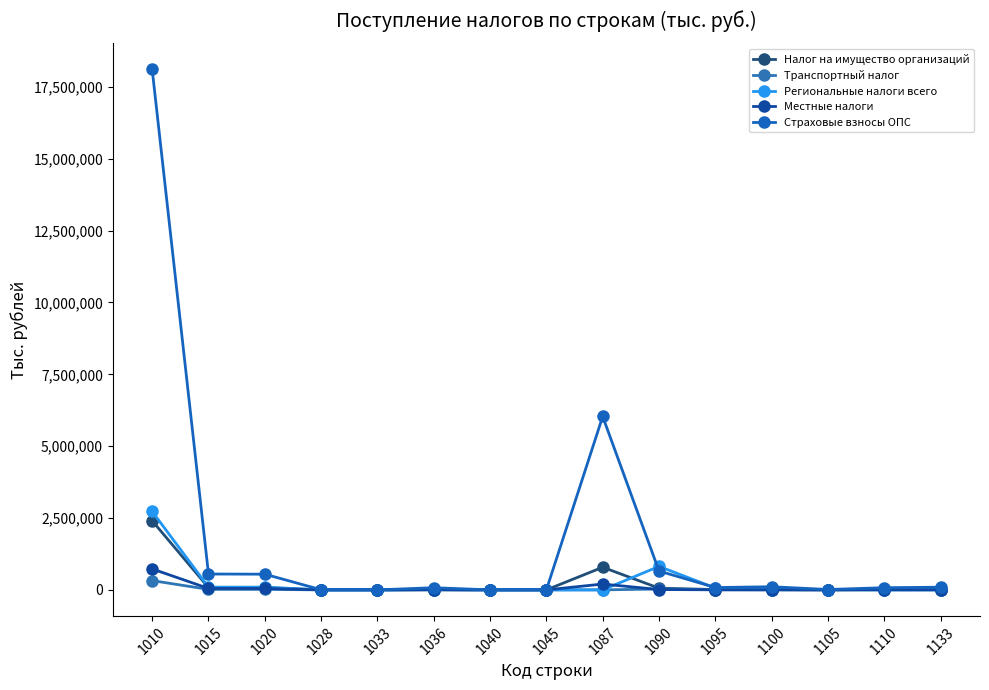

Reading left to right, transcribe all the data shown in this chart.

Налог на имущество организаций: 2403595	78767	78763	1	3	7131	0	0	787498	59750	11286	11678	849	16100	10817
Транспортный налог: 322697	17369	17223	120	26	3674	98	98	0	30190	4791	588	433	25	686
Региональные налоги всего: 2728471	96137	95986	121	30	10806	98	98	0	817695	64544	11875	12111	874	1577
Местные налоги: 729400	49756	49686	53	17	4012	0	0	203176	12507	2481	1426	416	3909	1219
Страховые взносы ОПС: 18108435	552345	545962	5233	1150	75198	1055	1055	6033894	655489	81245	109599	13280	75821	93547